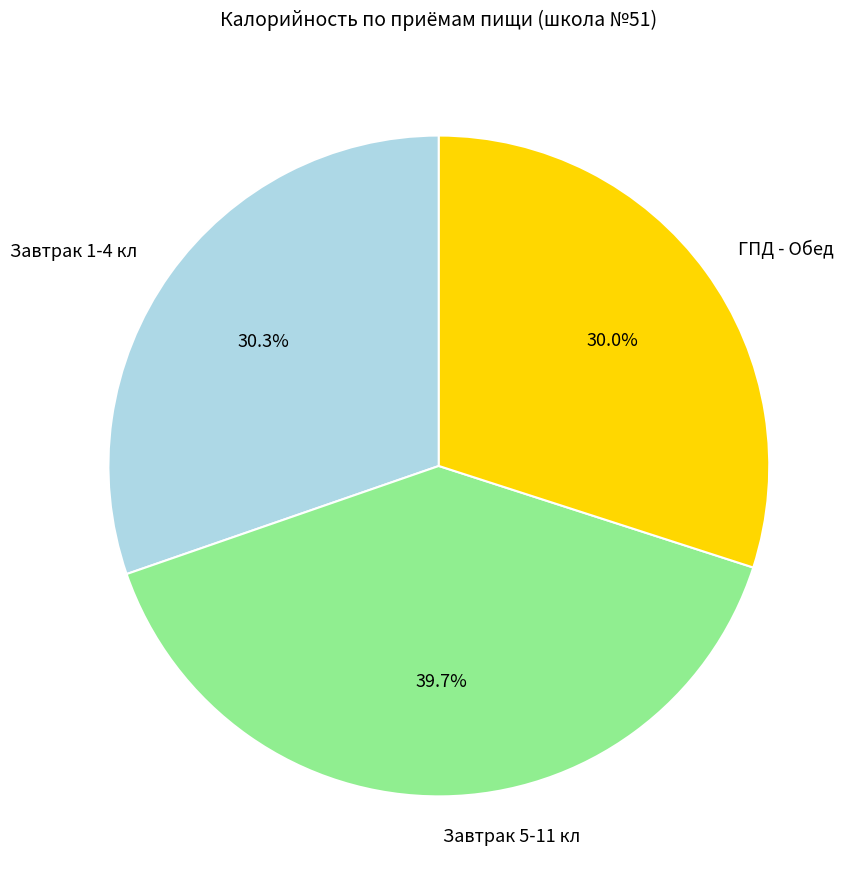

How much of the chart is everything except Завтрак 1-4 кл?

69.7%